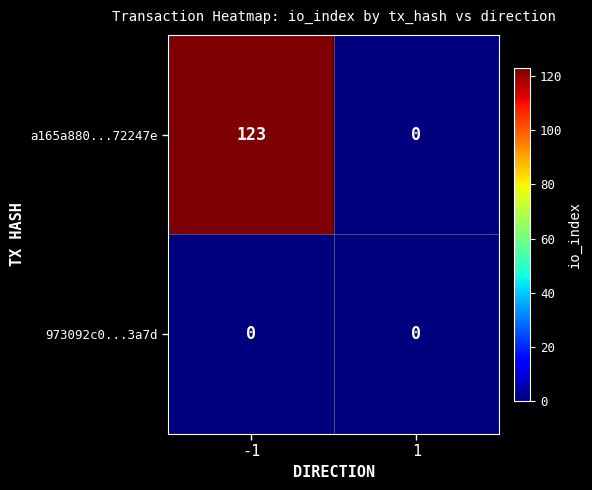

At how many categories does at least one series exceed 9?

1